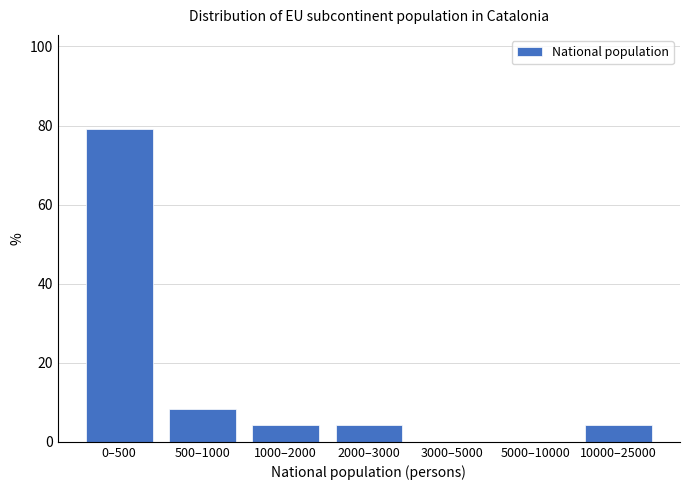

Reading right to left, transcribe all the data shown in this chart.

10000–25000=4.2	5000–10000=0.0	3000–5000=0.0	2000–3000=4.2	1000–2000=4.2	500–1000=8.3	0–500=79.2